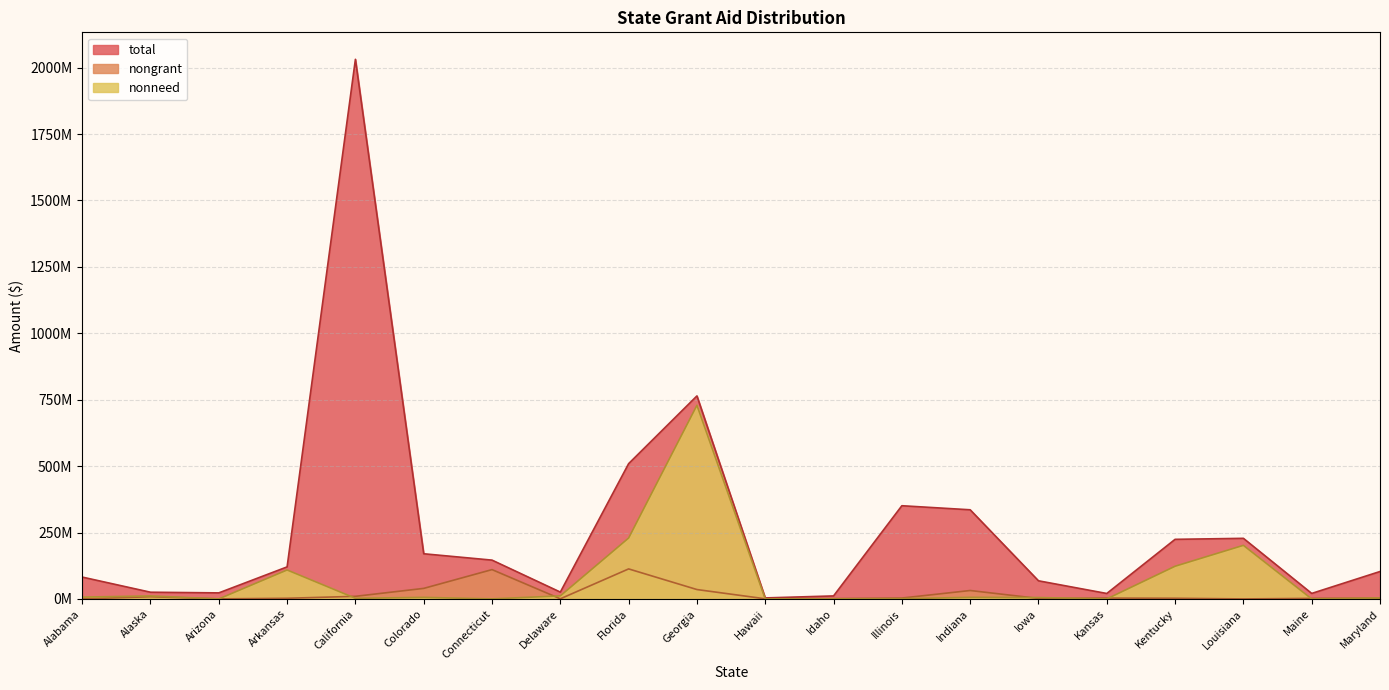

True or false: nongrant and nonneed cross at least once.

True